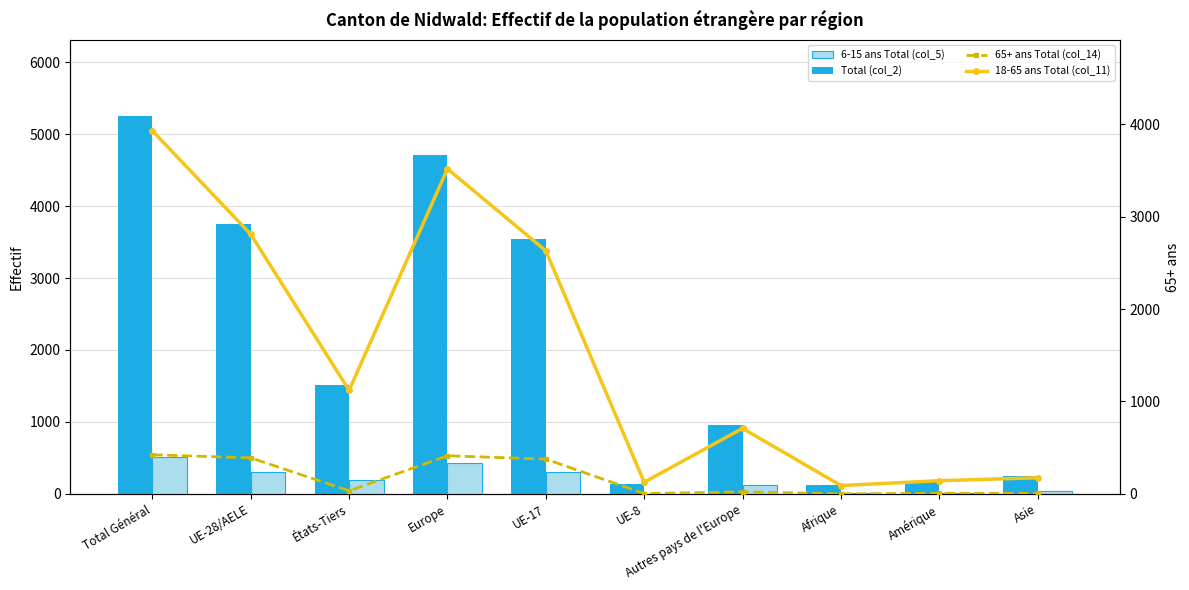

Read the 65+ ans Total (col_14) value at UE-17.

376